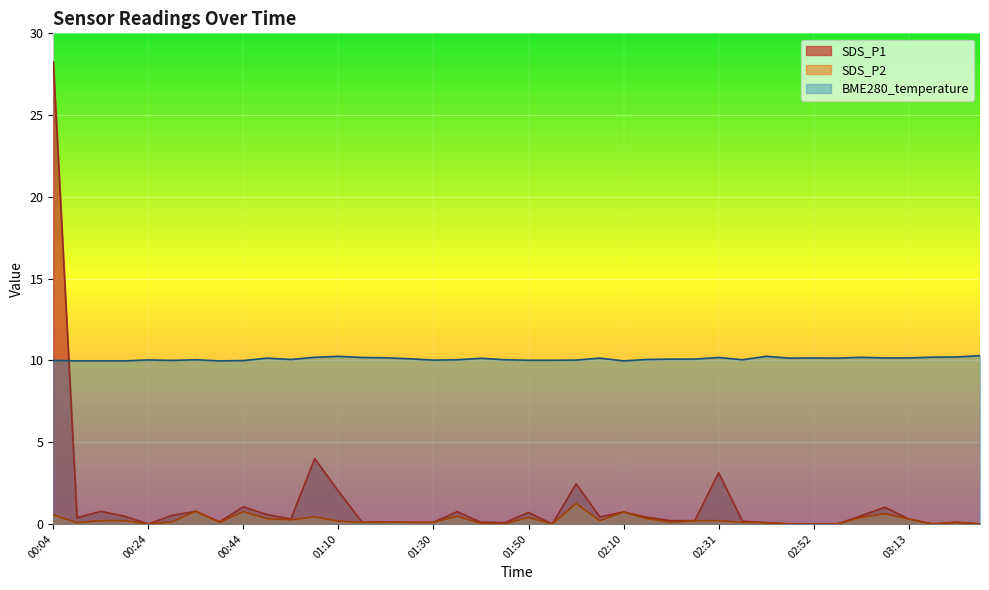

How many lines are shown in the chart?

3